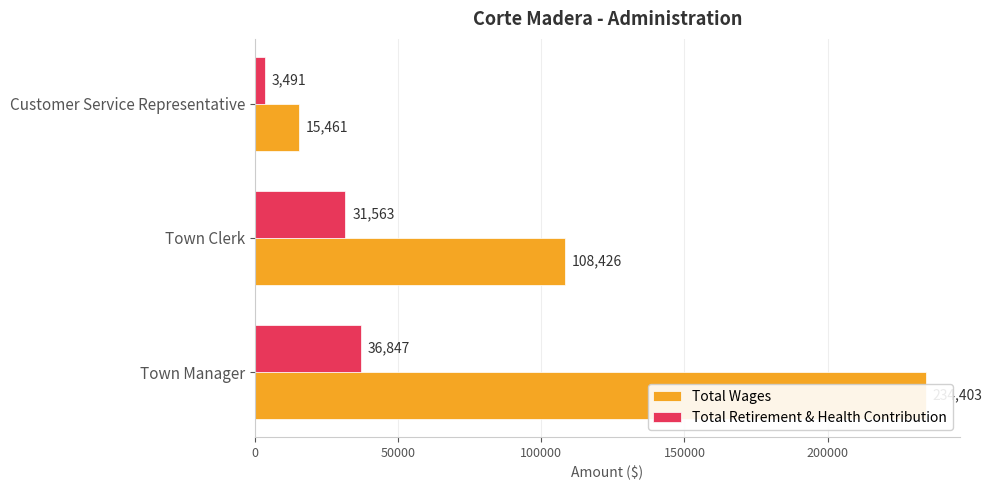

What is the maximum value for Total Retirement & Health Contribution?

36847